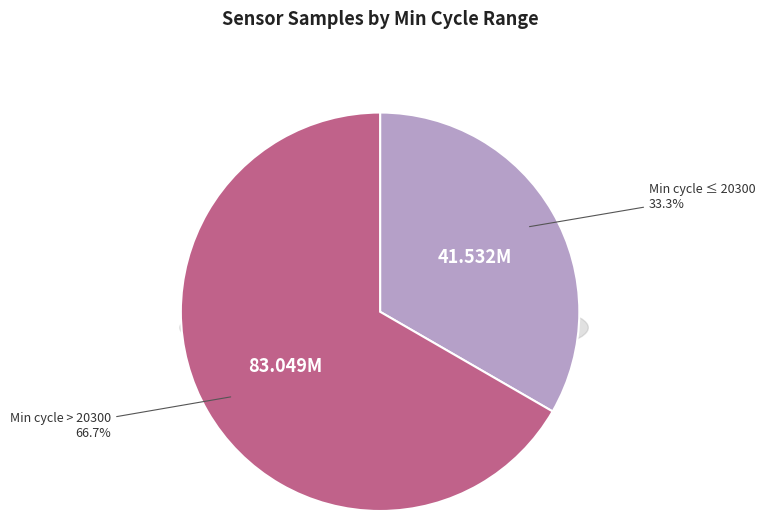

The 20244 slice represents 1% of the pie. True or false?

False